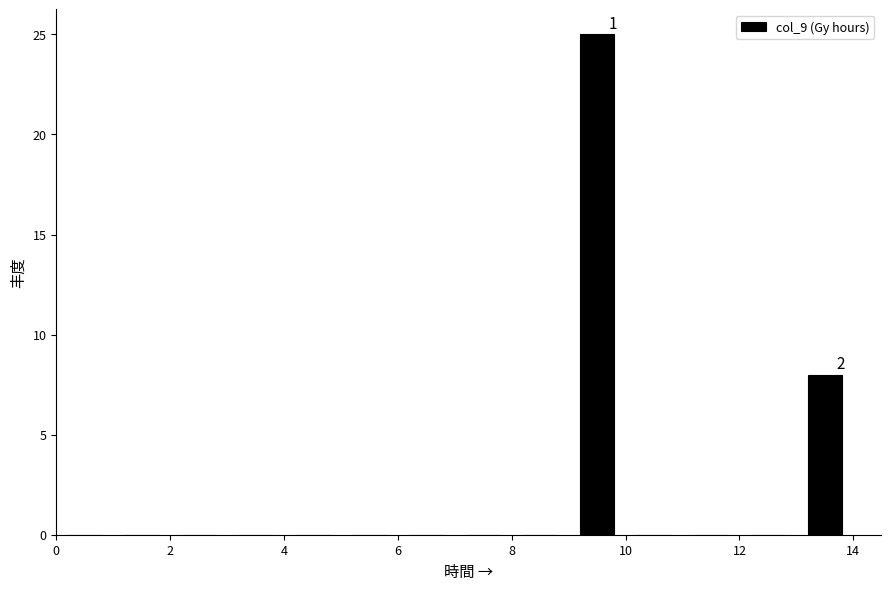

Which range on the x-axis has the tallest bar?

9 to 10